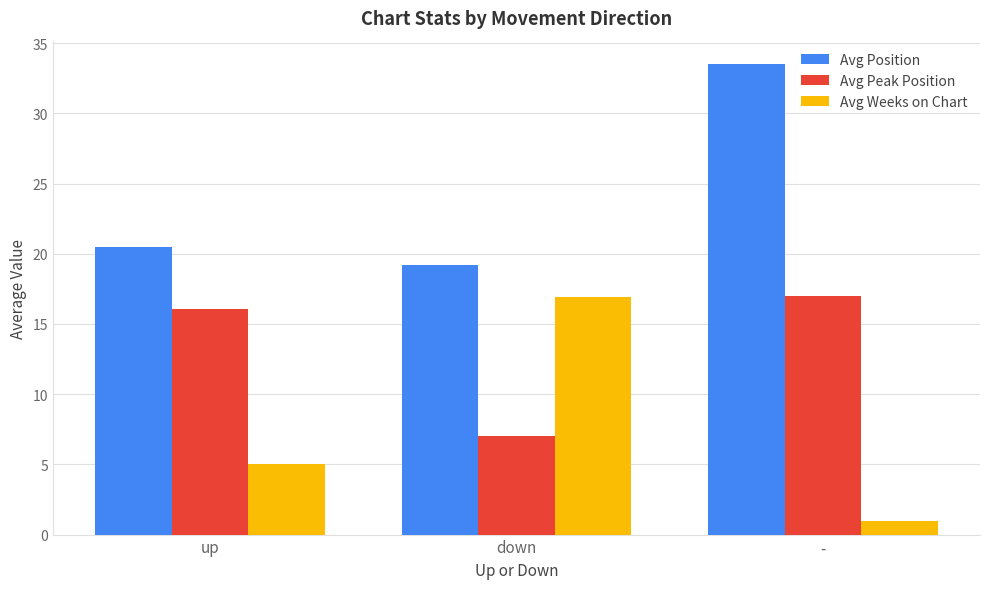

Count the number of categories in the chart.

3